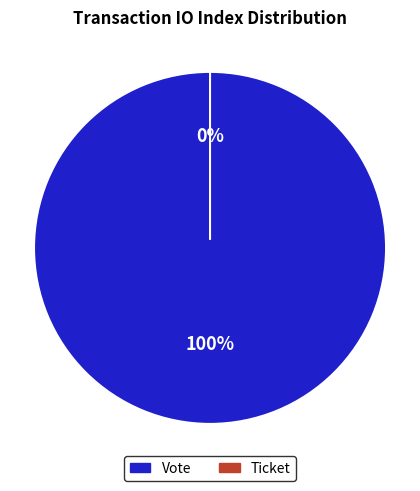

How many slices are in this pie chart?

2